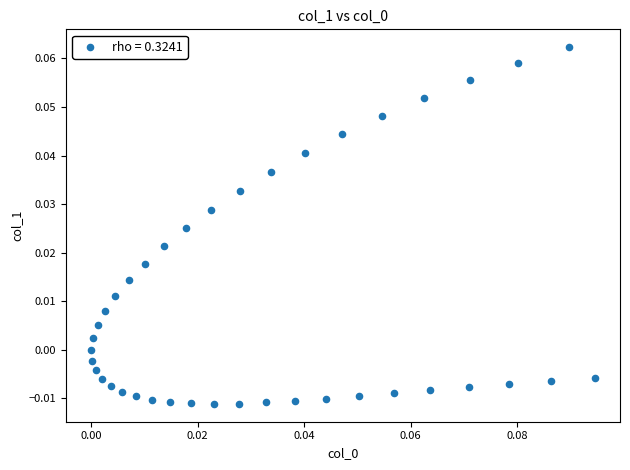

How many points are shown in the scatter plot?

40